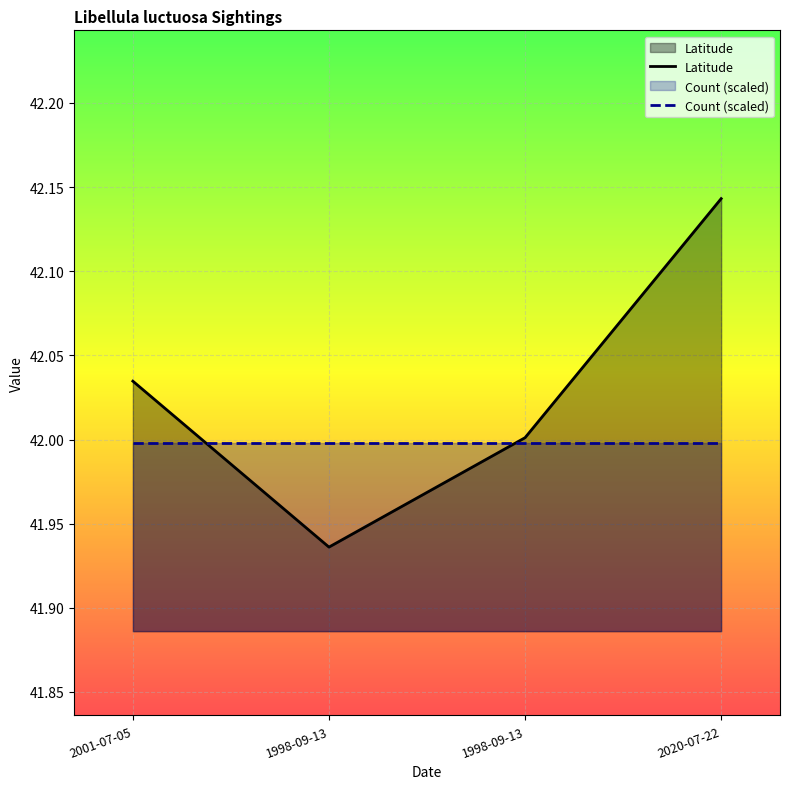

Reading left to right, what are all the values shown in this chart?

2001-07-05=42.0	1998-09-13=41.9	1998-09-13=42.0	2020-07-22=42.1